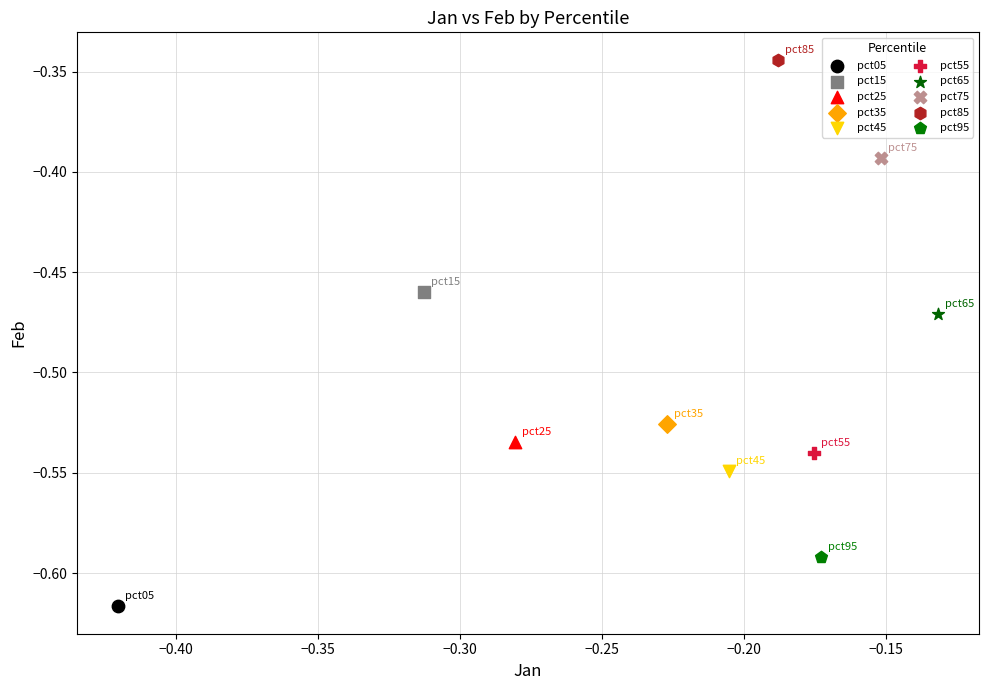

What are all the series names shown in the legend?

pct05, pct15, pct25, pct35, pct45, pct55, pct65, pct75, pct85, pct95